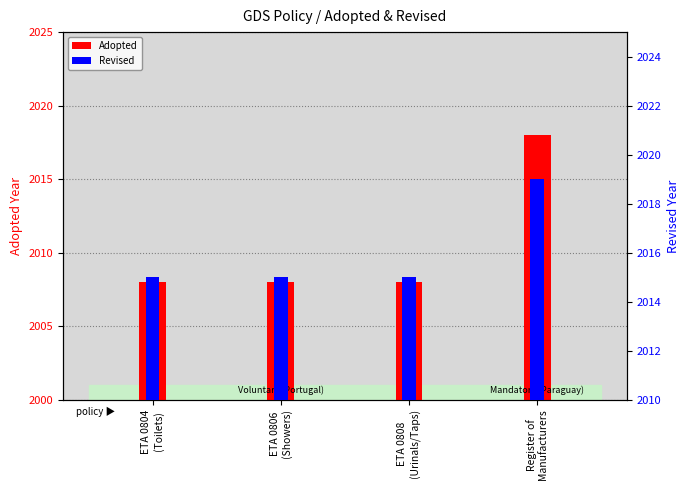

At how many categories does at least one series exceed 2018?

1